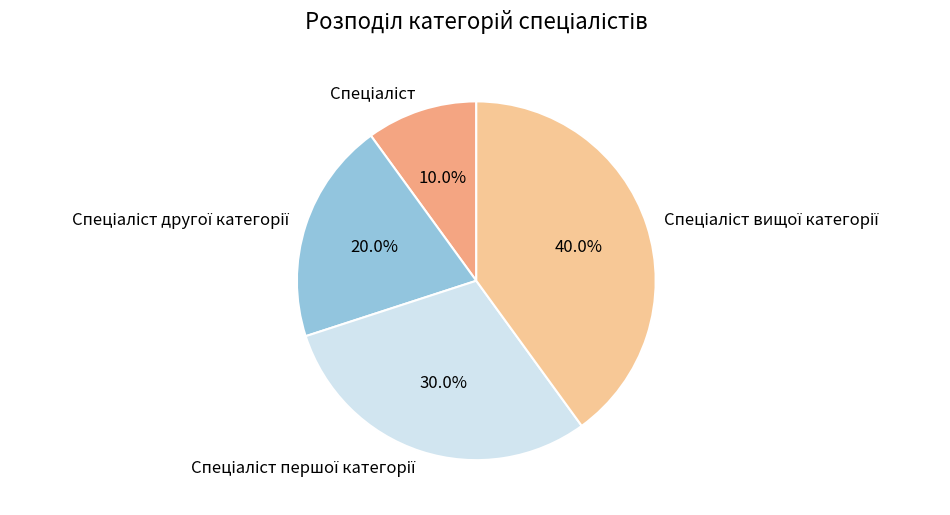

Does any single category account for the majority?

No